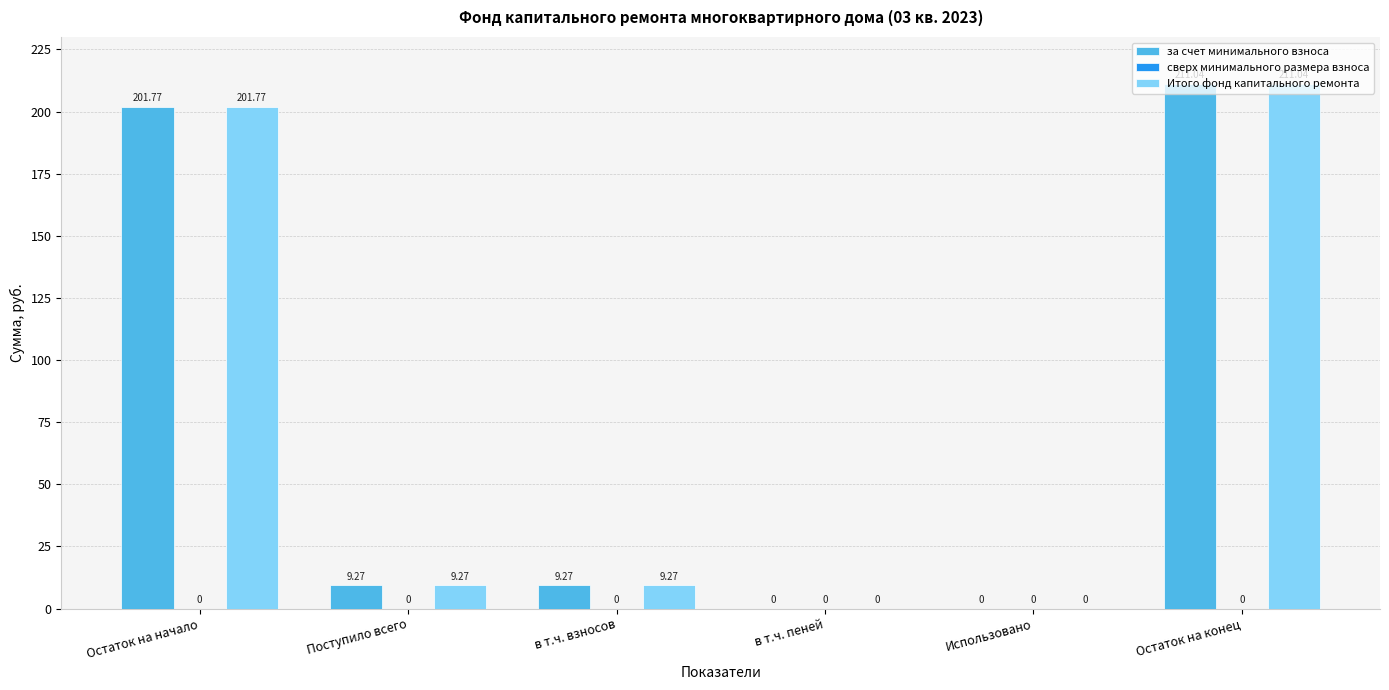

Read the Итого фонд капитального ремонта value at Остаток на конец.

211.0